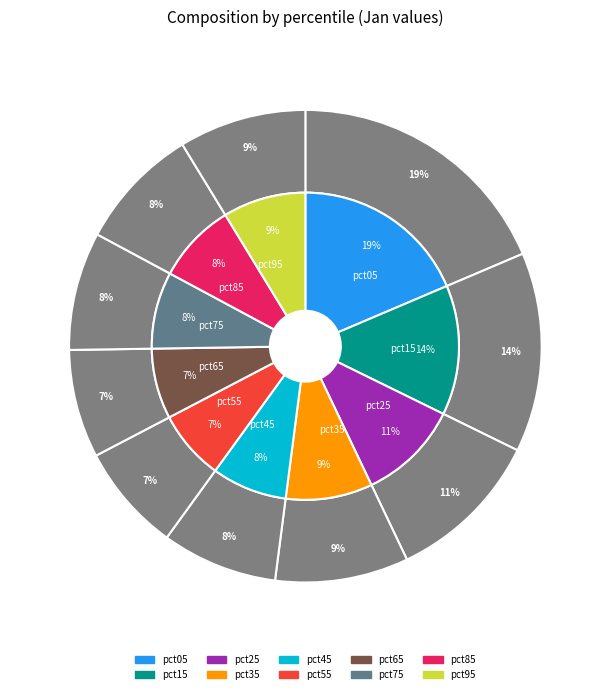

Combined, what portion of the pie is pct45 and pct25?

18.6%